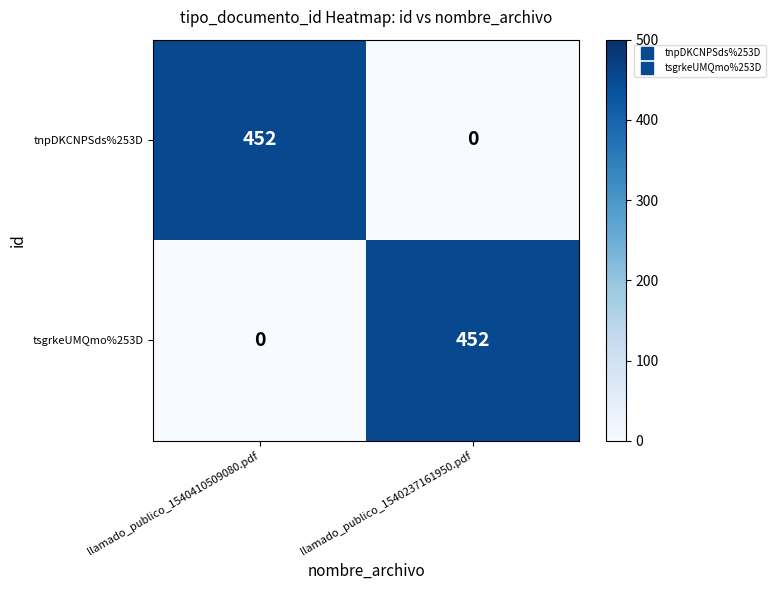

What is the average value of the tnpDKCNPSds%253D series?

226